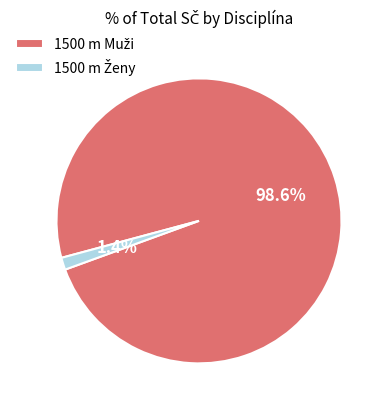

Is there any slice that represents more than half of the pie?

Yes